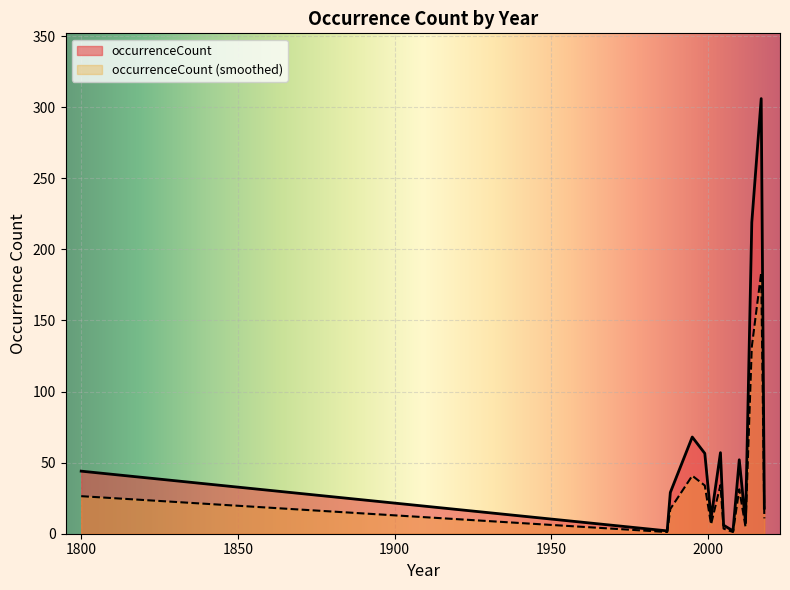

What is the change in value from 1800 to 2005?

-37